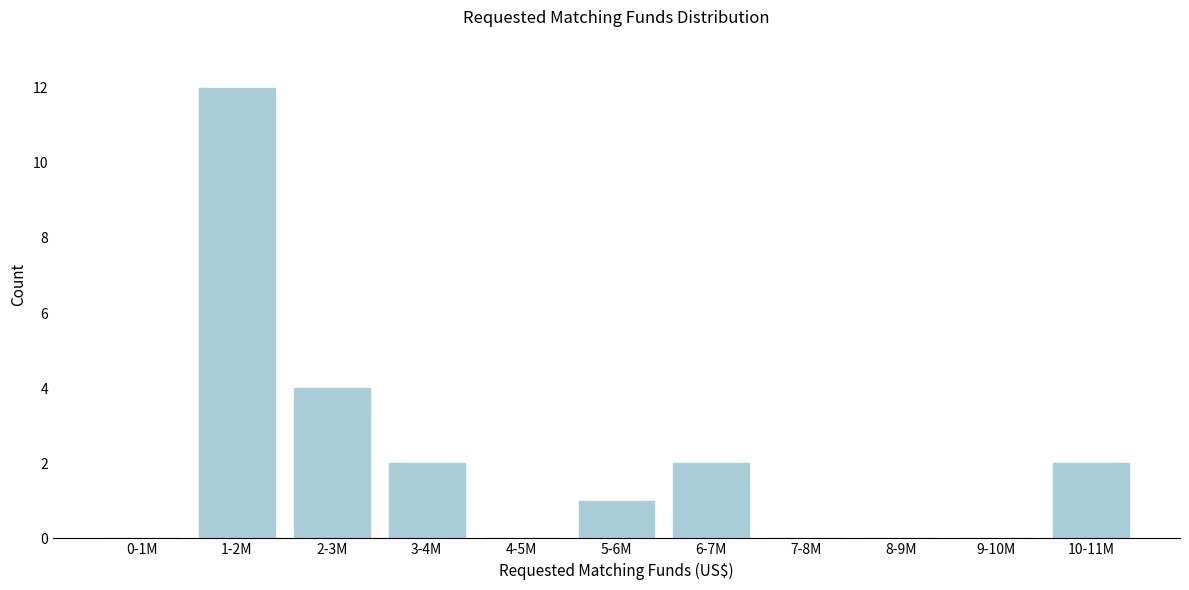

Reading right to left, list all the values displayed in this chart.

10-11M=2	9-10M=0	8-9M=0	7-8M=0	6-7M=2	5-6M=1	4-5M=0	3-4M=2	2-3M=4	1-2M=12	0-1M=0